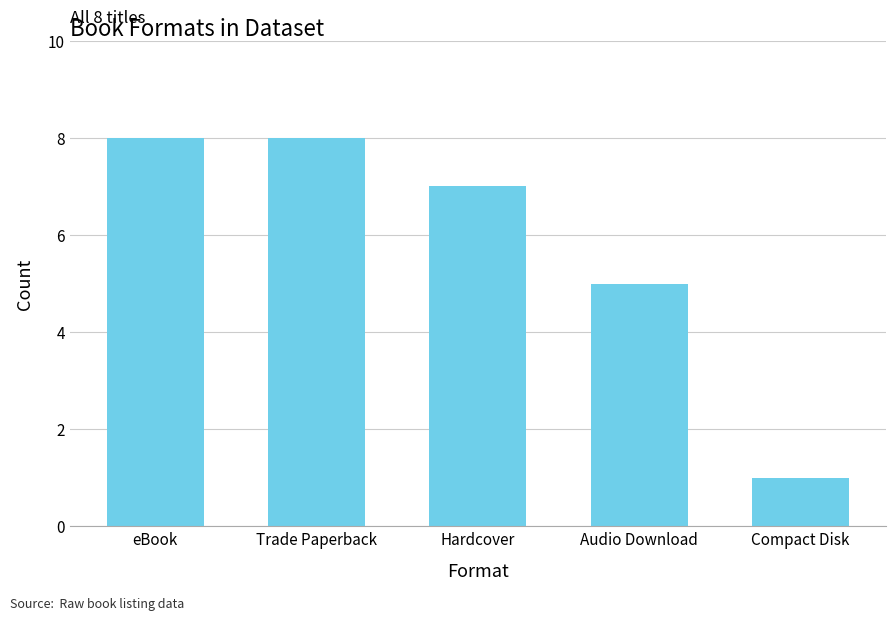

What is the average value?

6